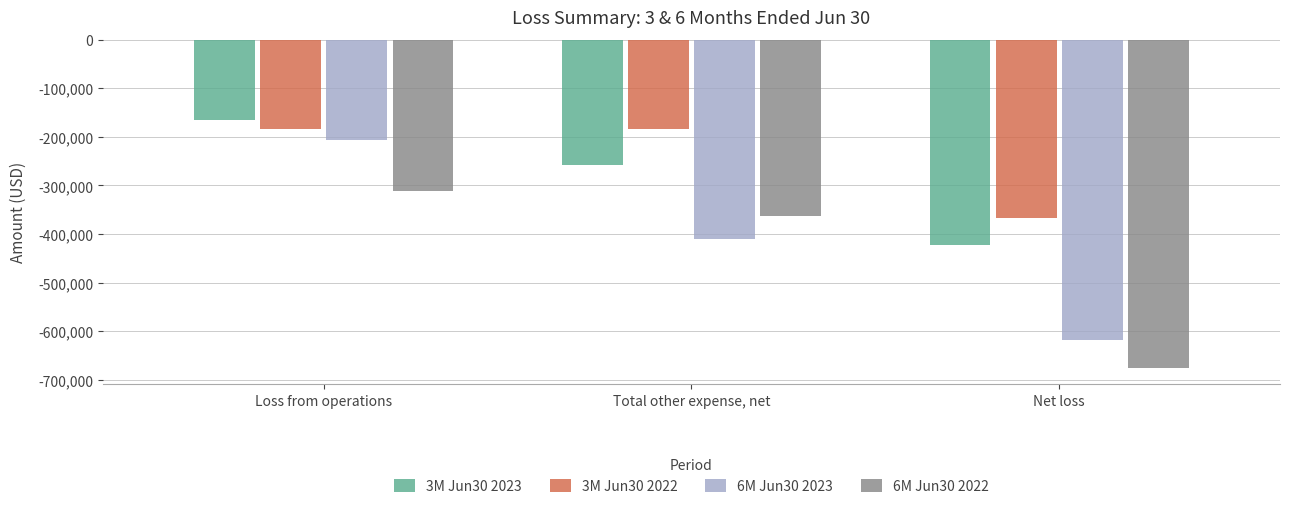

At which label does 3M Jun30 2023 reach its minimum?

Net loss